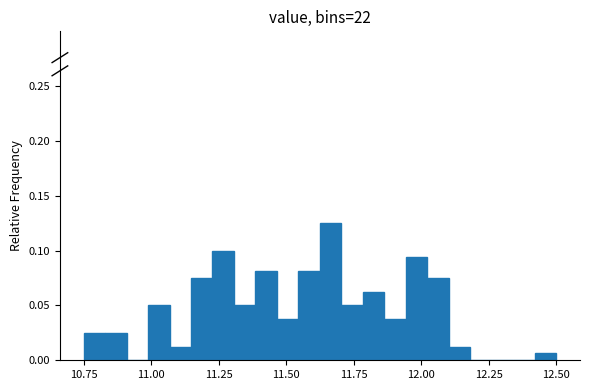

Read against the x-axis, roughly where is the centre of the tallest bar?

11.65